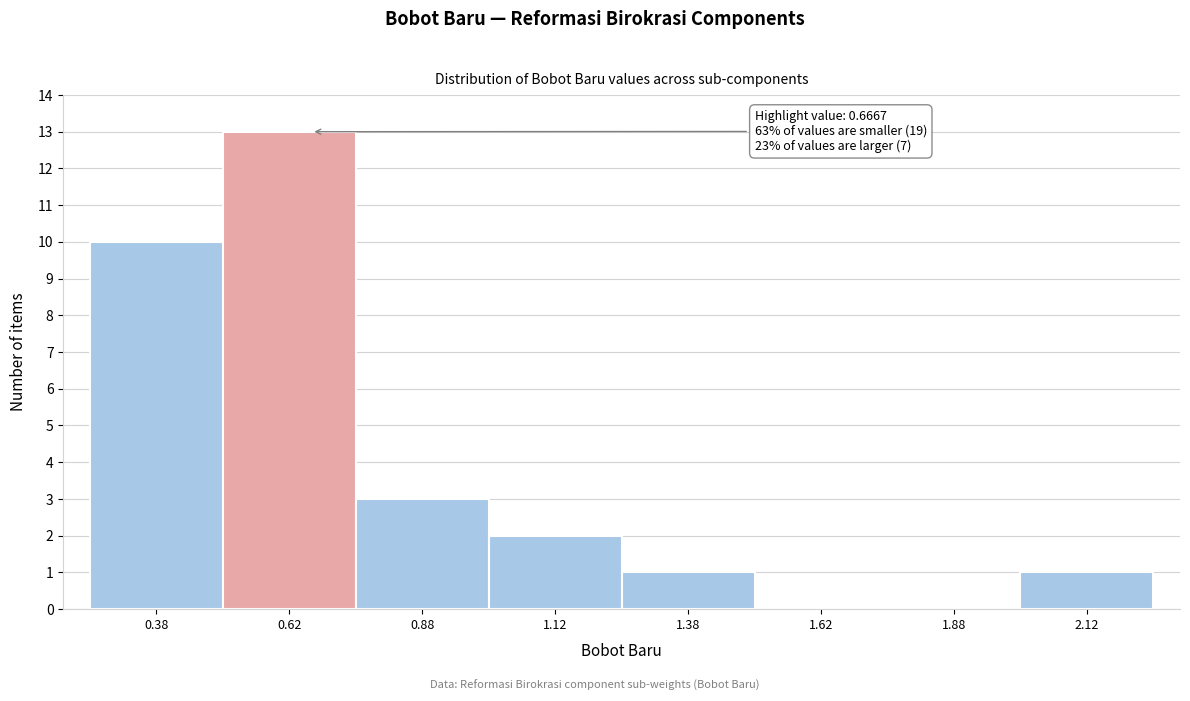

Which range on the x-axis has the tallest bar?

0.50 to 0.75